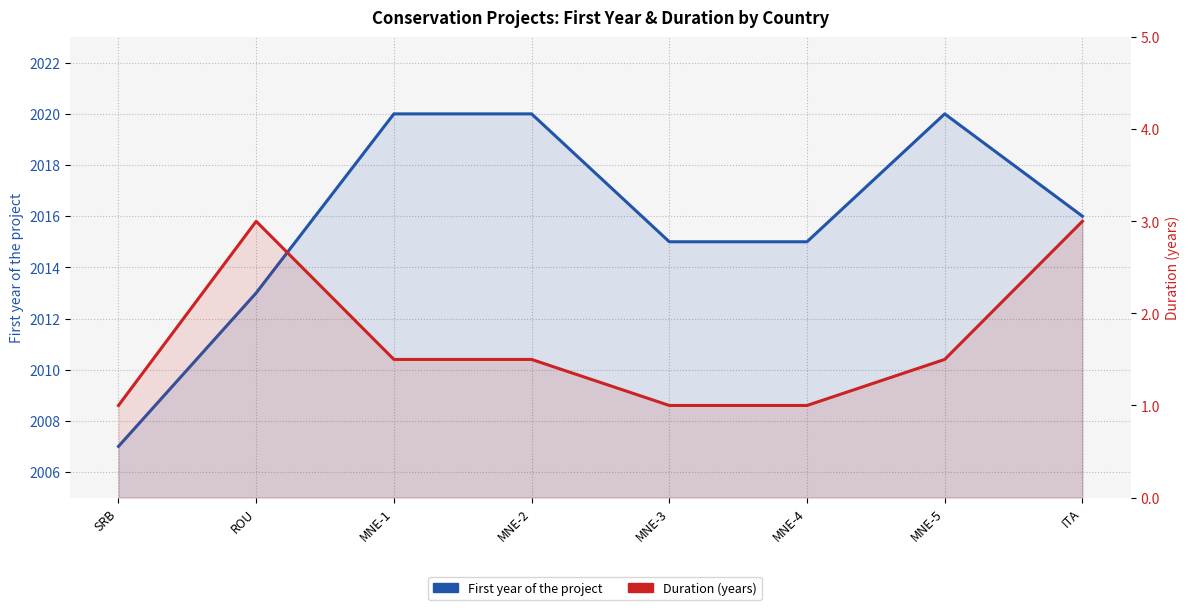

In First year of the project, how many points are higher than both neighbors (excluding endpoints)?

1